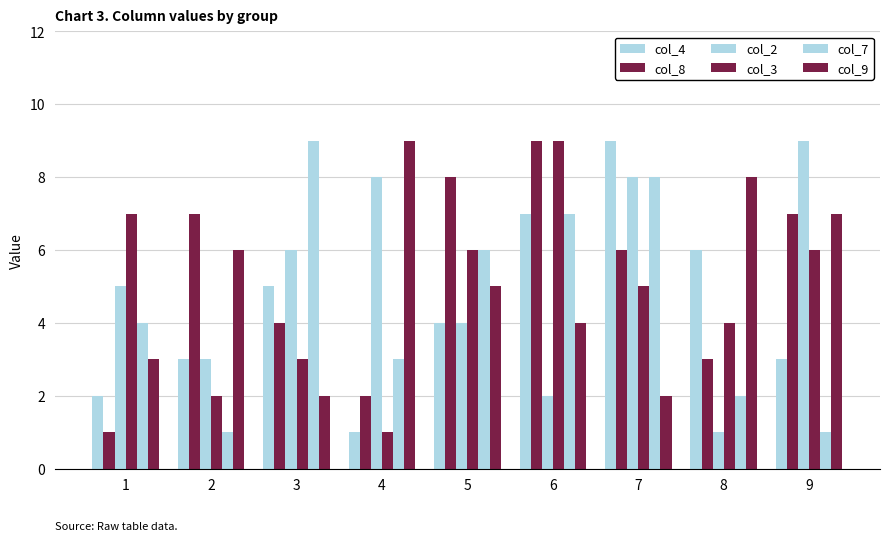

How many distinct data groups are displayed?

6